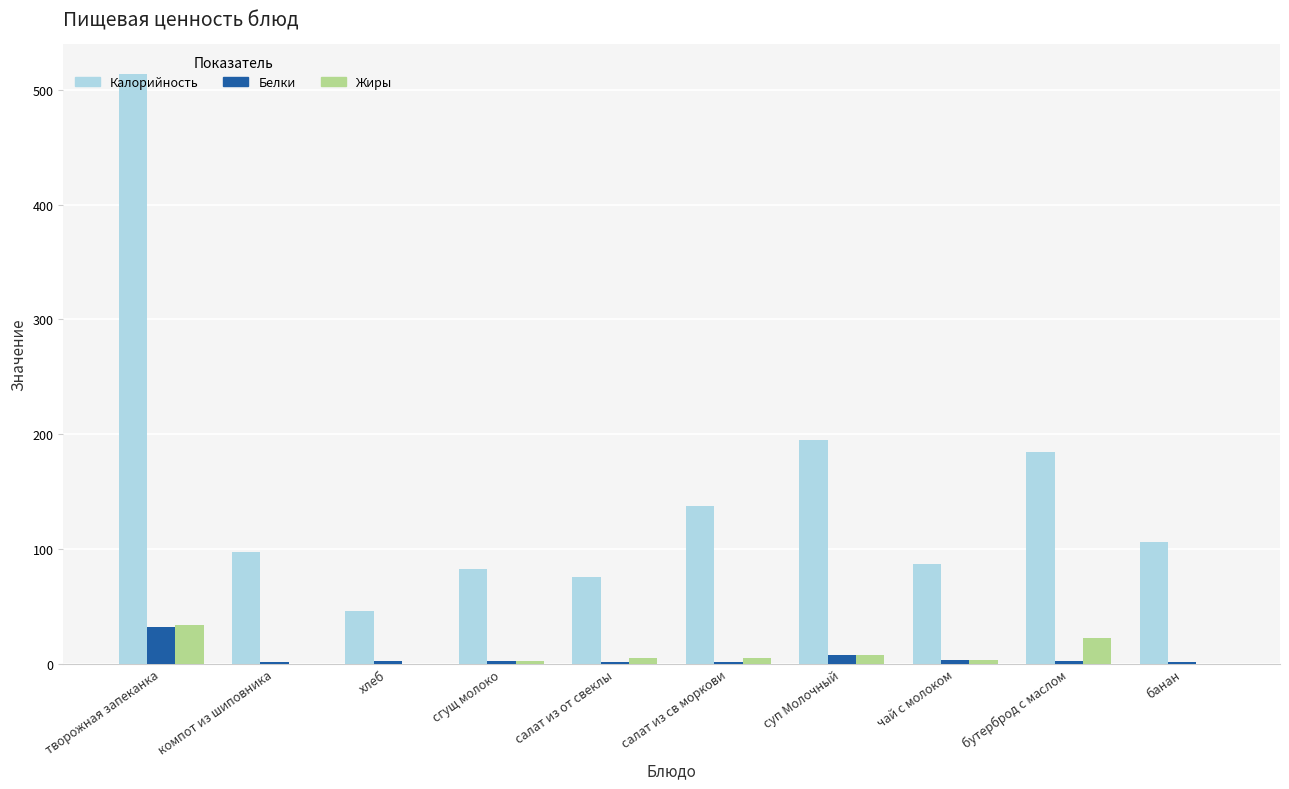

Which series changed the most between компот из шиповника and суп Молочный?

Калорийность